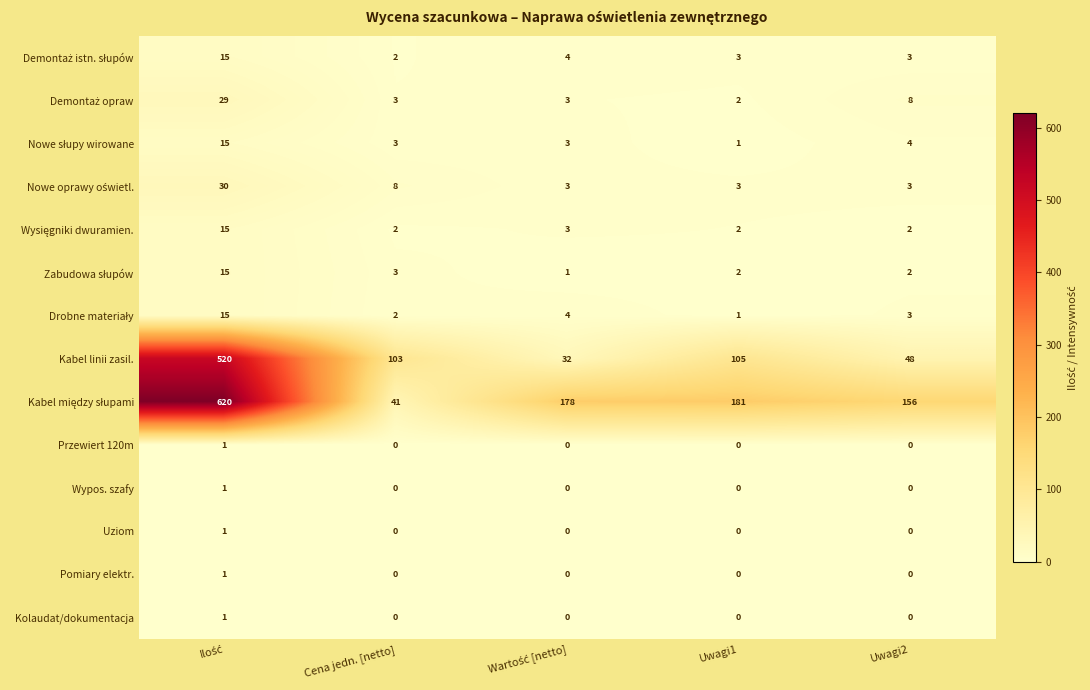

How many distinct data groups are displayed?

14